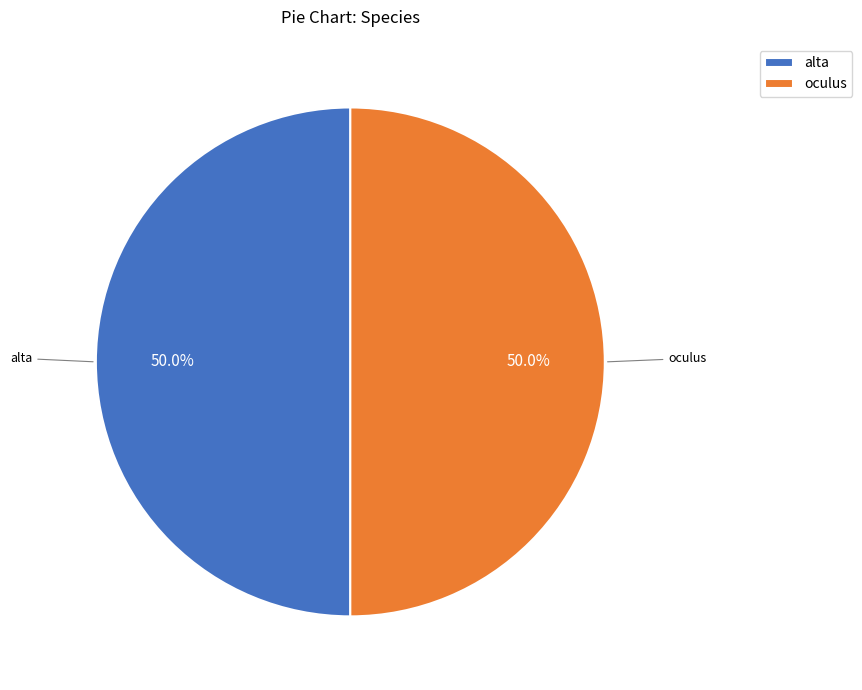

The oculus slice represents 50% of the pie. True or false?

True